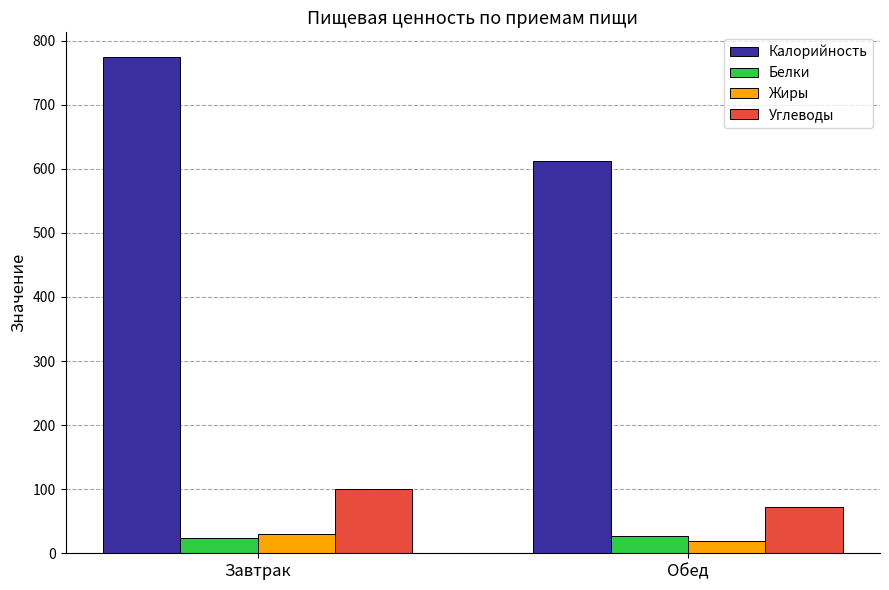

Read the Калорийность value at Завтрак.

774.2